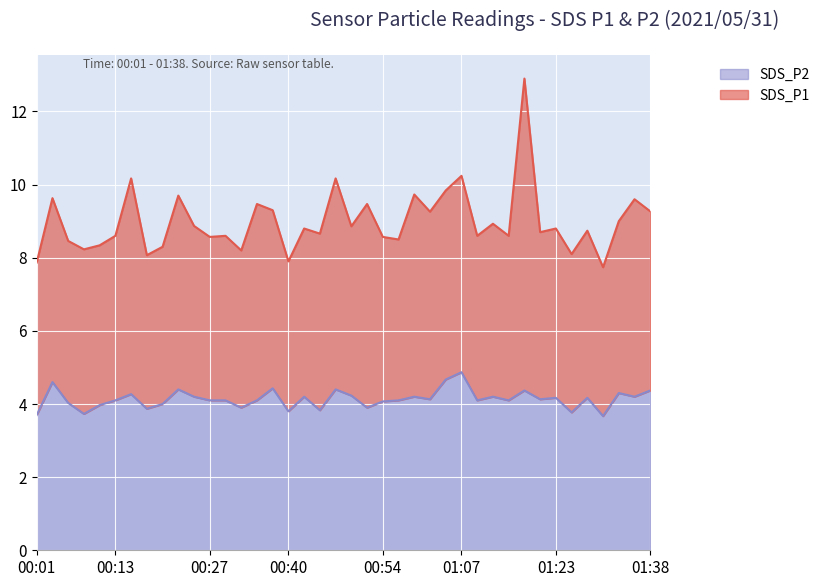

How many data points are above 4?

29